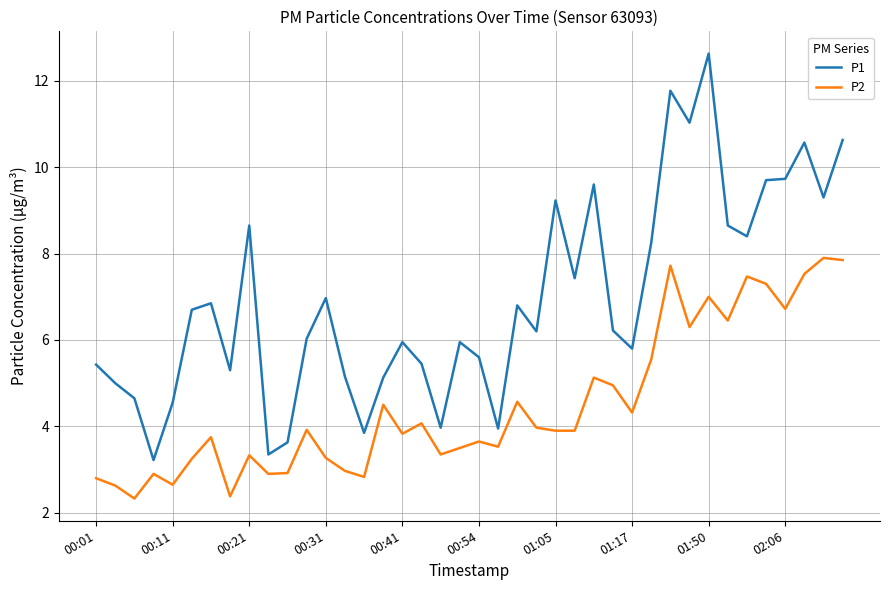

Which series has the largest total across all categories?

P1